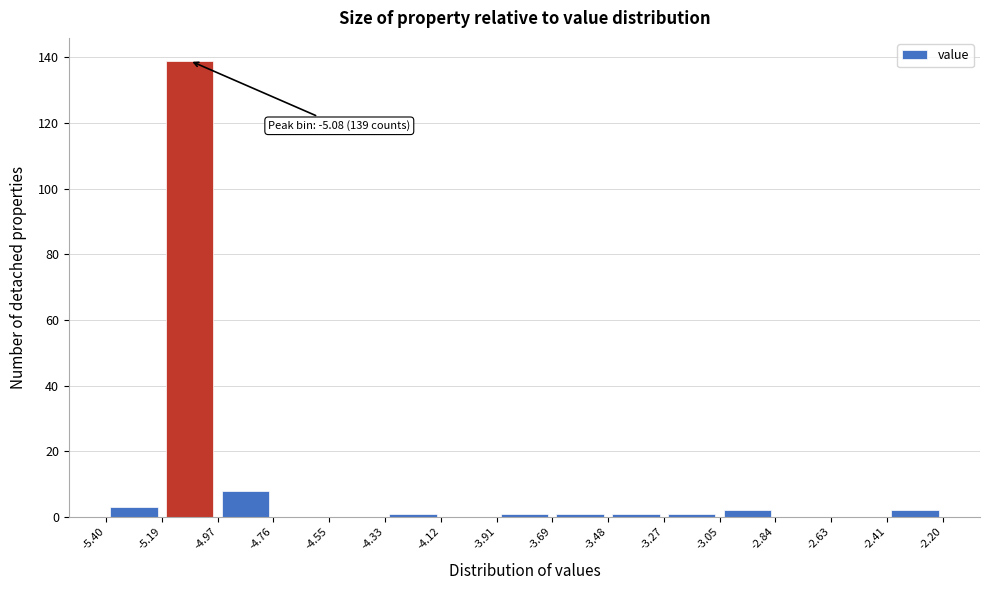

Over which range of the x-axis is the bar tallest?

-5.19 to -4.97